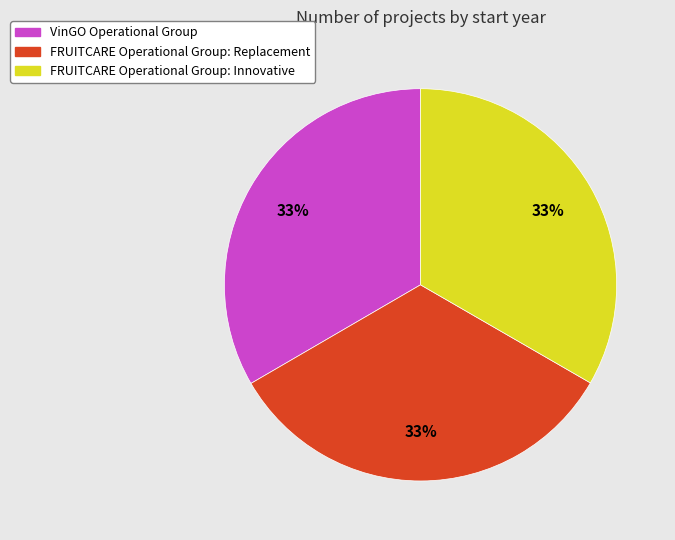

To the nearest percent, what is the combined percentage of FRUITCARE Operational Group: Innovative and FRUITCARE Operational Group: Replacement?

67%